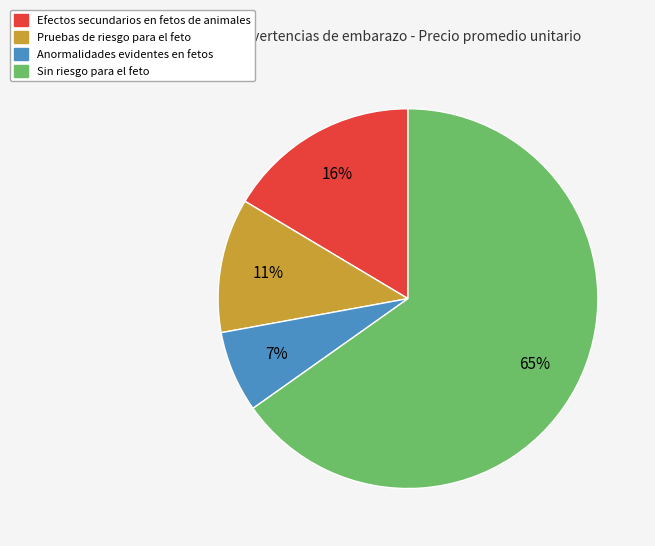

Which category has the smallest portion of the pie?

Anormalidades evidentes en fetos